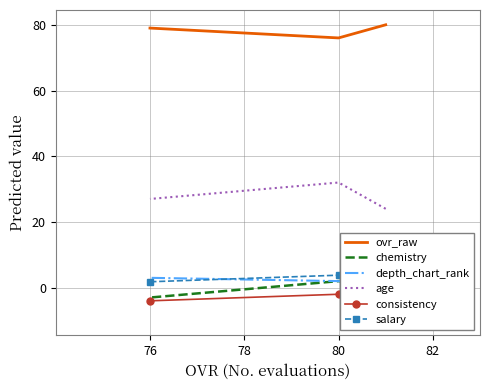

Which series changed the most between 76 and 78?

age